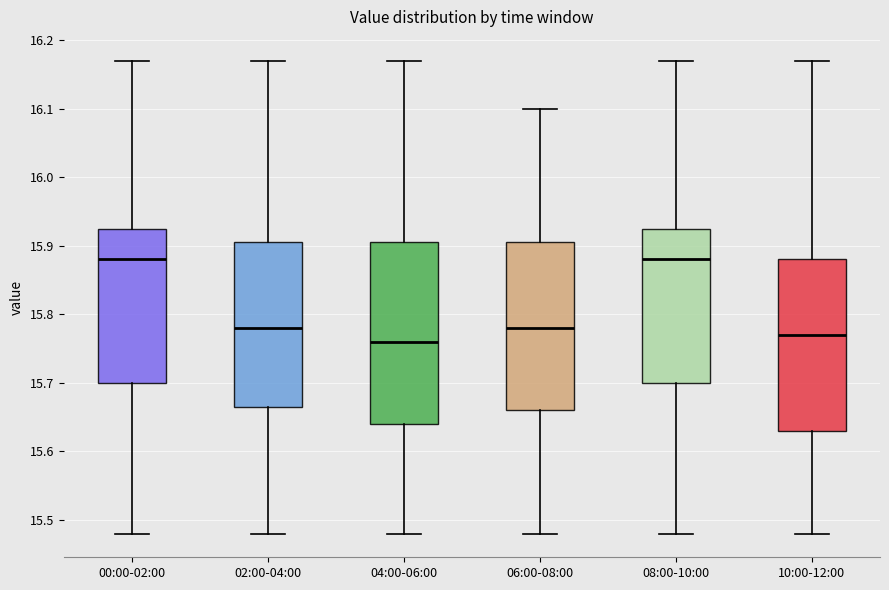

Where is the upper edge of the box for 04:00-06:00 on the y-axis? The values are not printed on the chart, so give them approximately, as read against the axis.

15.91